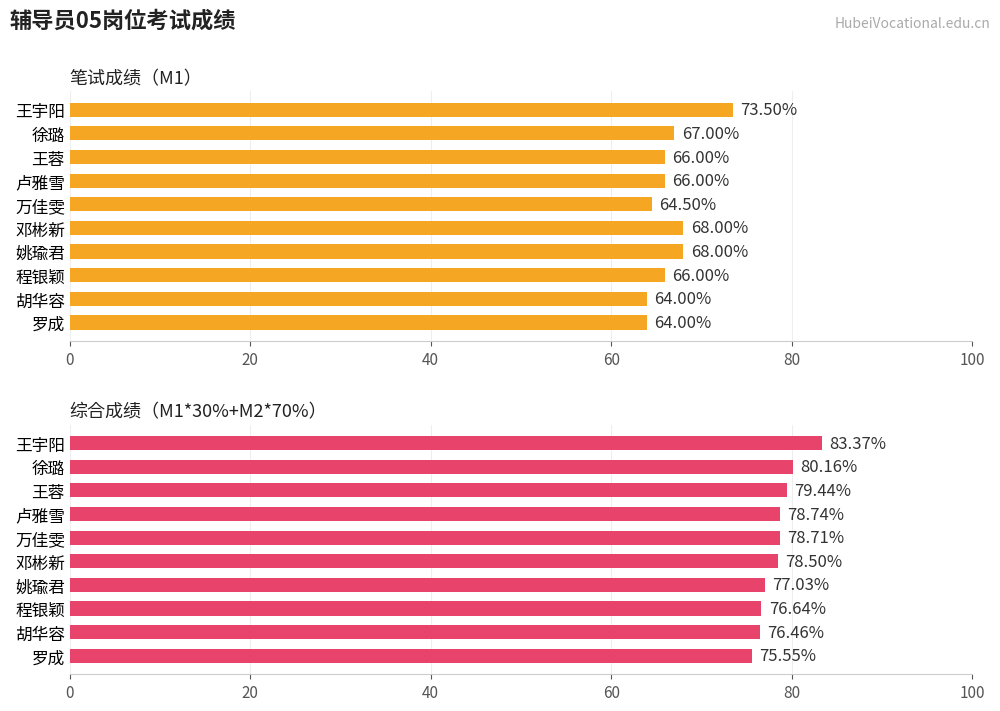

How many groups of bars are there?

10